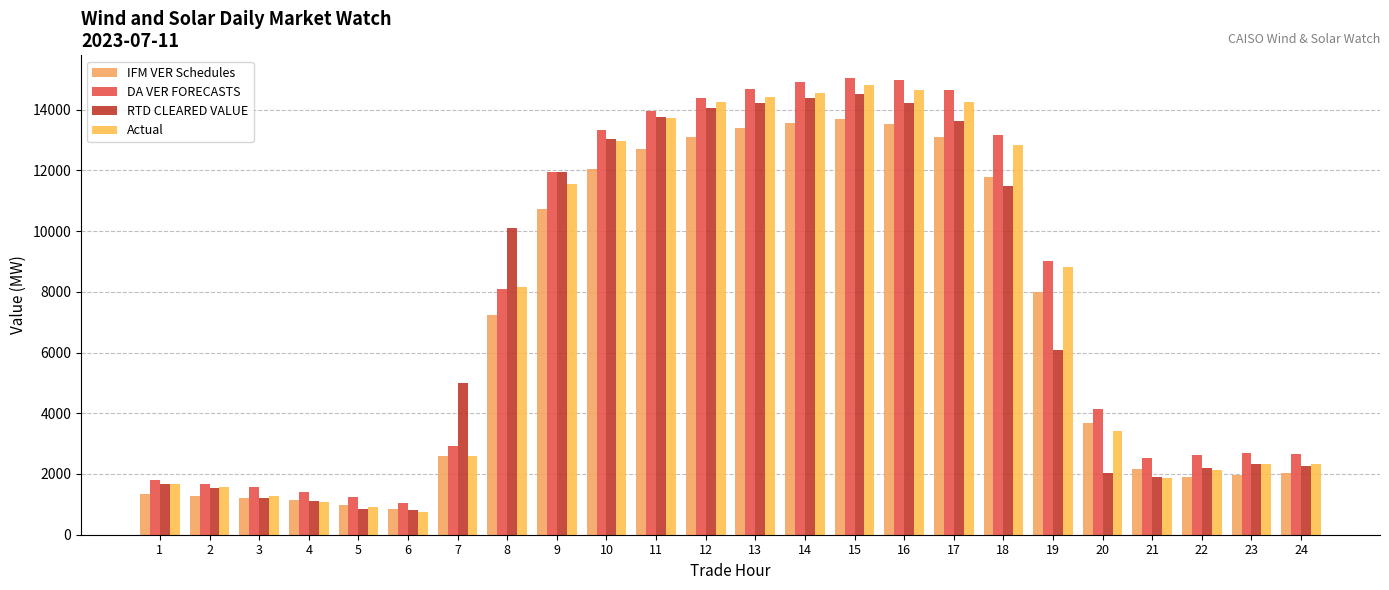

Are the bars horizontal?

No